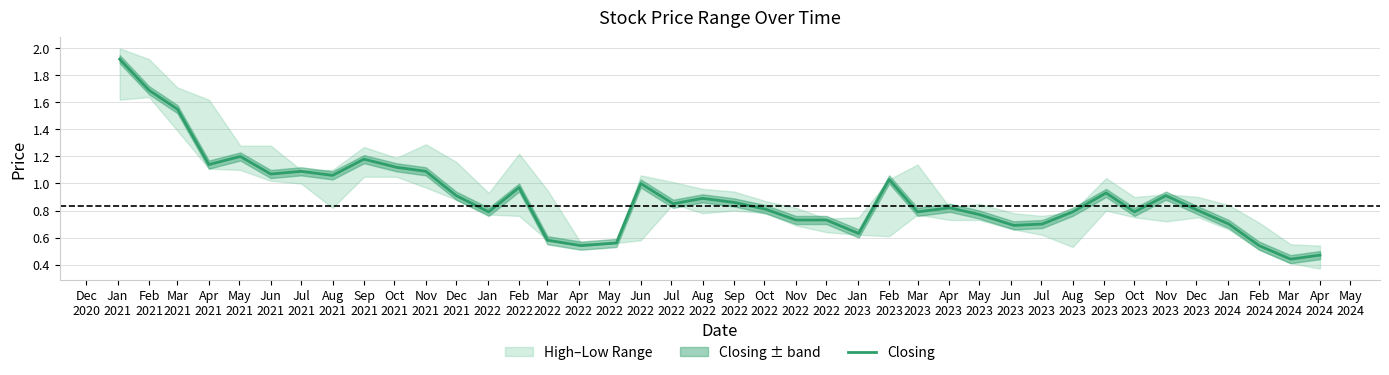

How many lines are shown in the chart?

1